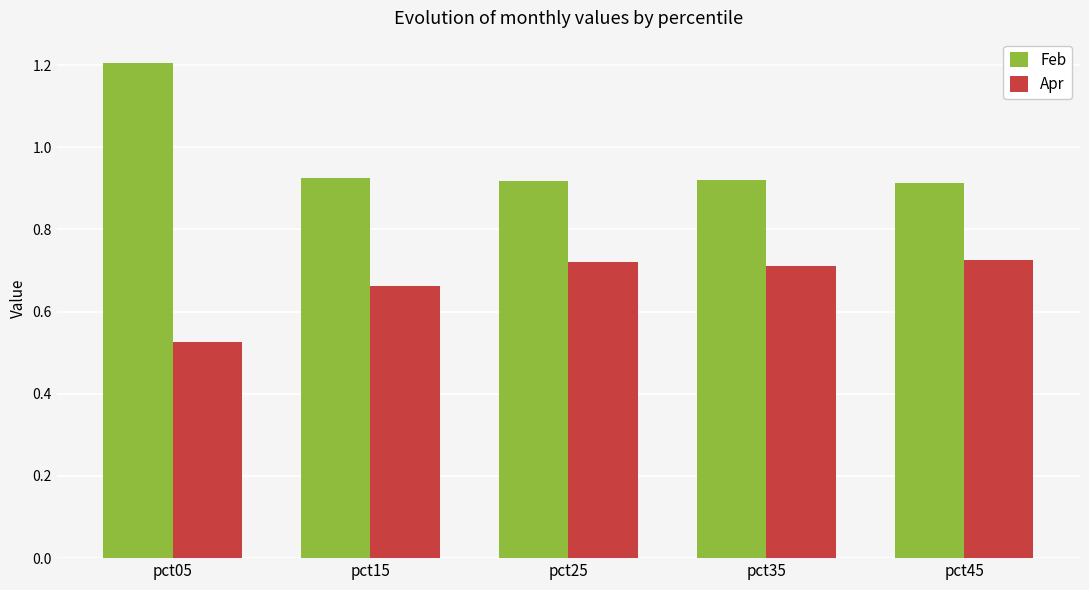

Which category has the lowest value in the Apr series?

pct05